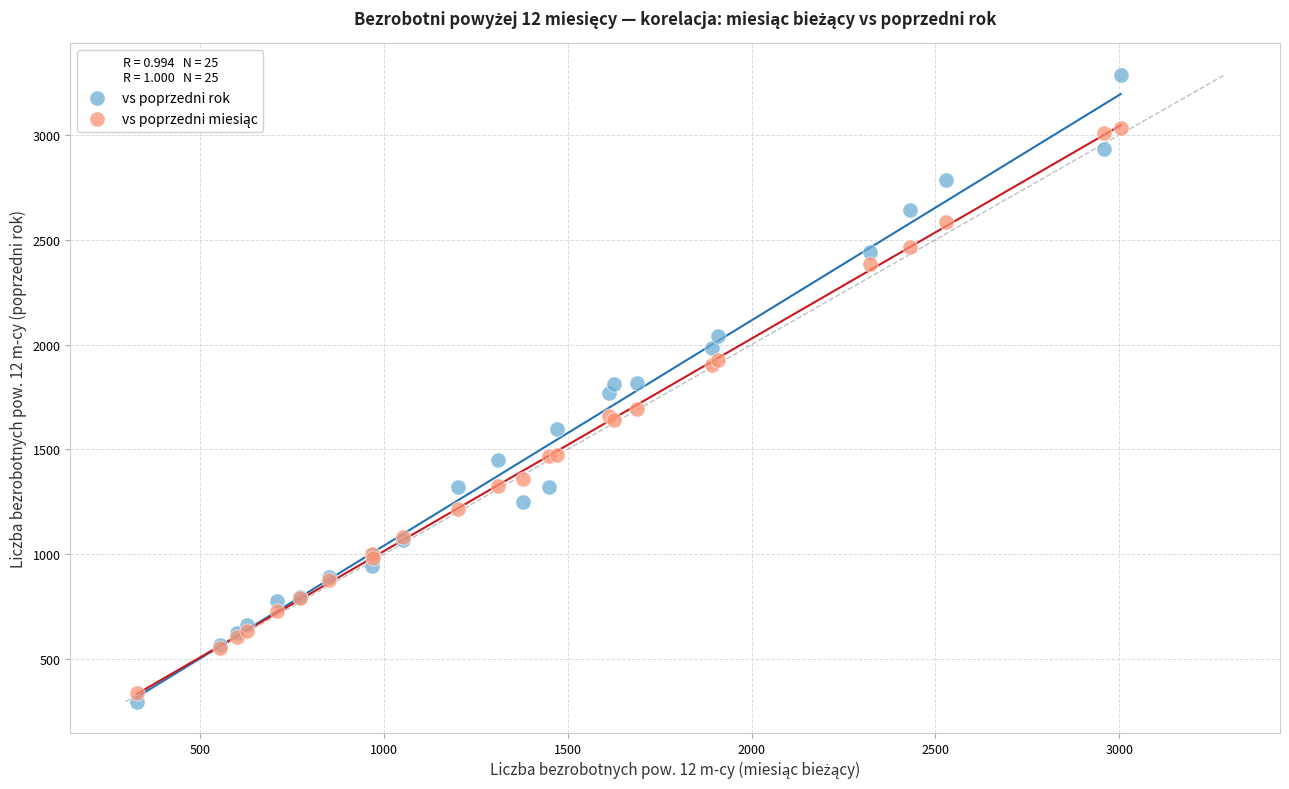

Which series contains the highest Y value?

vs poprzedni rok